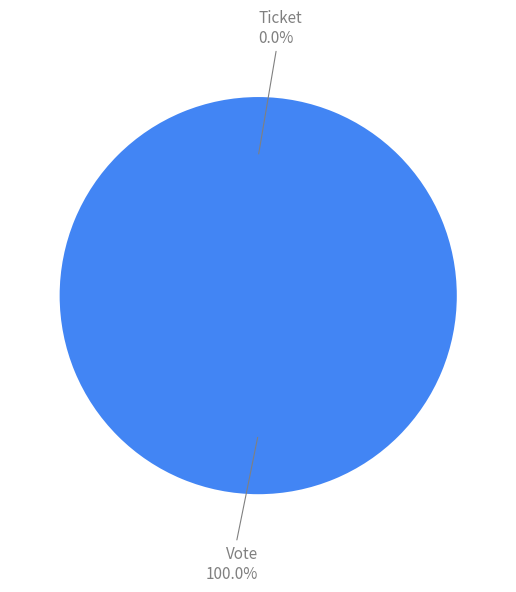

Which category accounts for the majority?

Vote